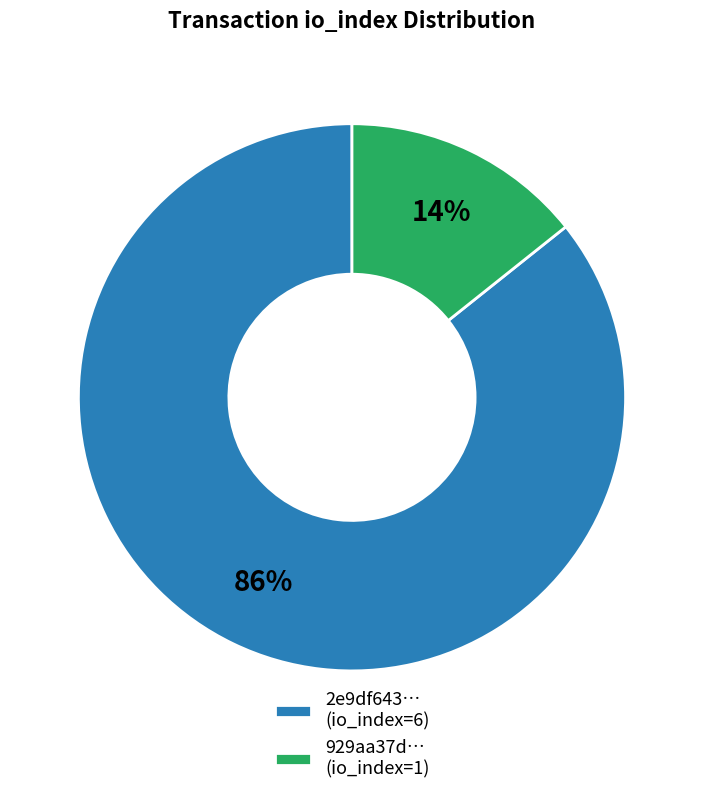

Do 2e9df643… (io_index=6) and 929aa37d… (io_index=1) together represent more than half of the pie?

Yes